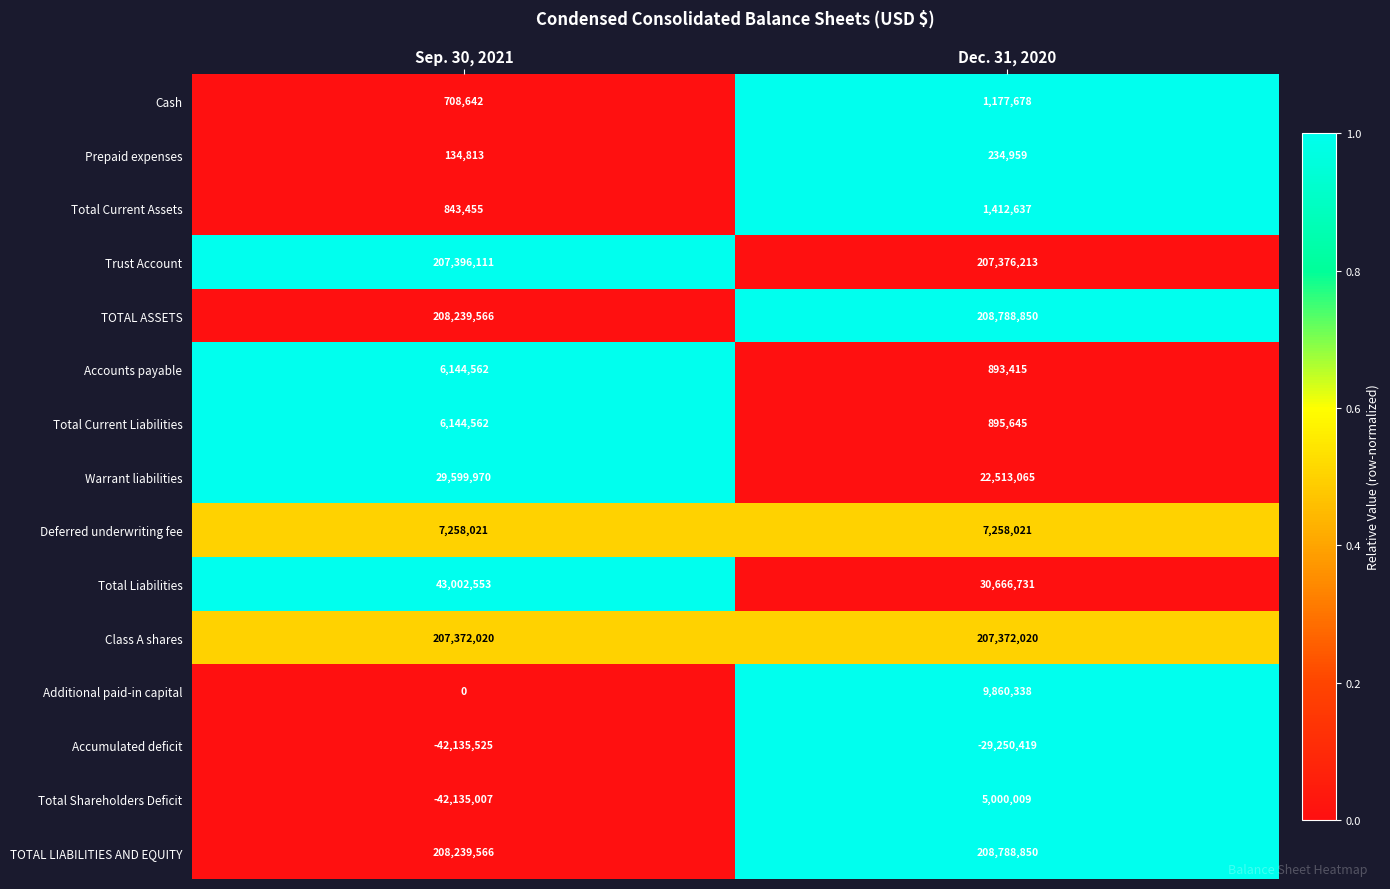

Which series has the largest range (max minus min)?

Total Shareholders Deficit